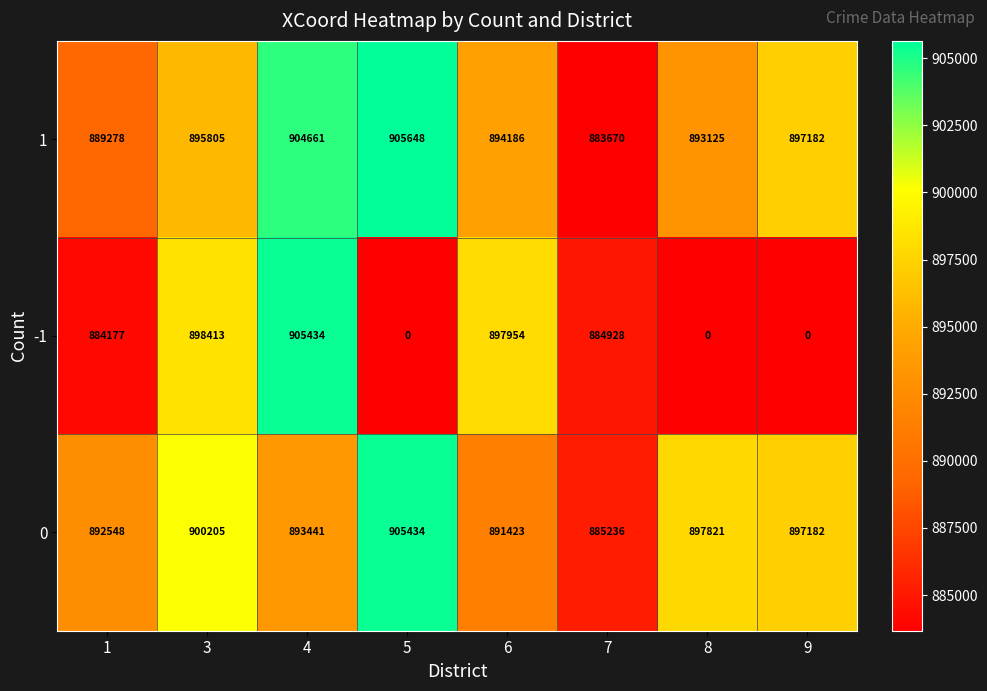

At which category does the chart reach its peak across all series?

5